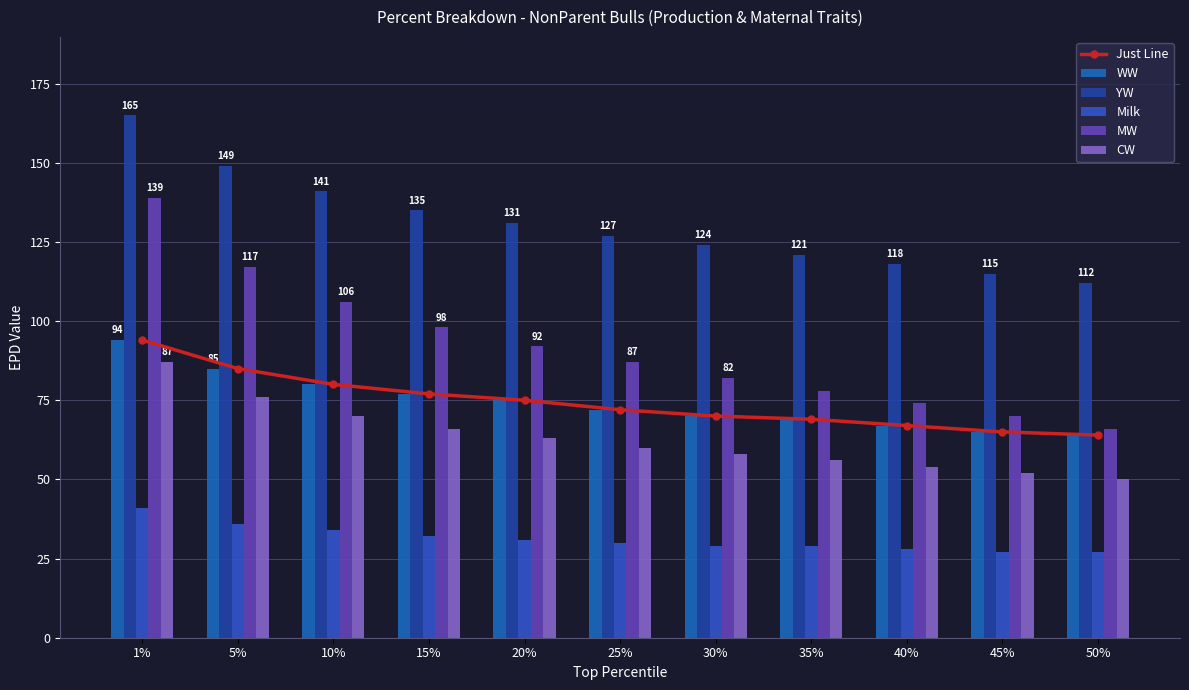

At how many categories does at least one series exceed 109?

11